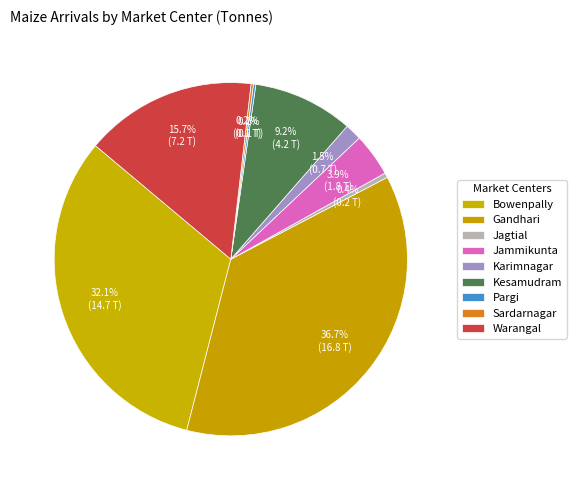

What is the change in value from Gandhari to Jagtial?

-16.6